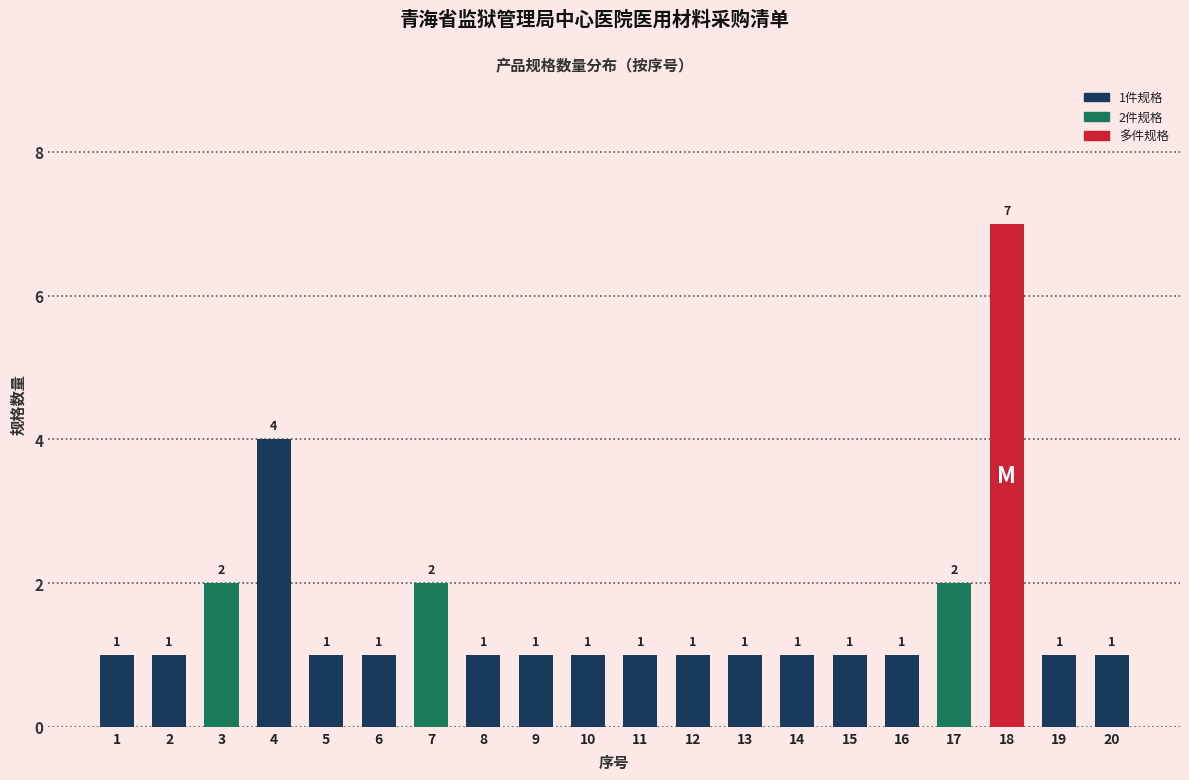

What is the difference between the values at 17 and 16?

1